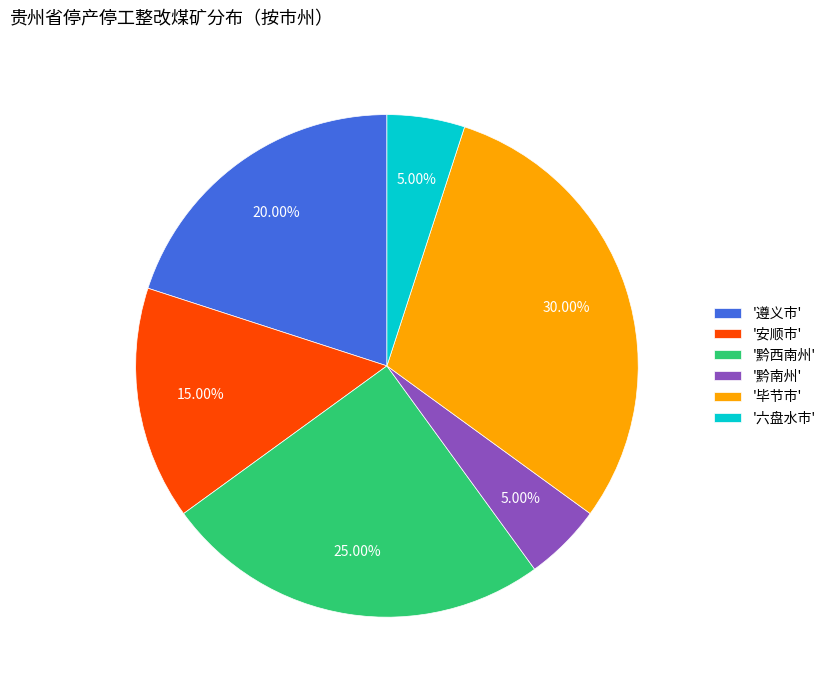

Does '遵义市' represent more than half of the total?

No